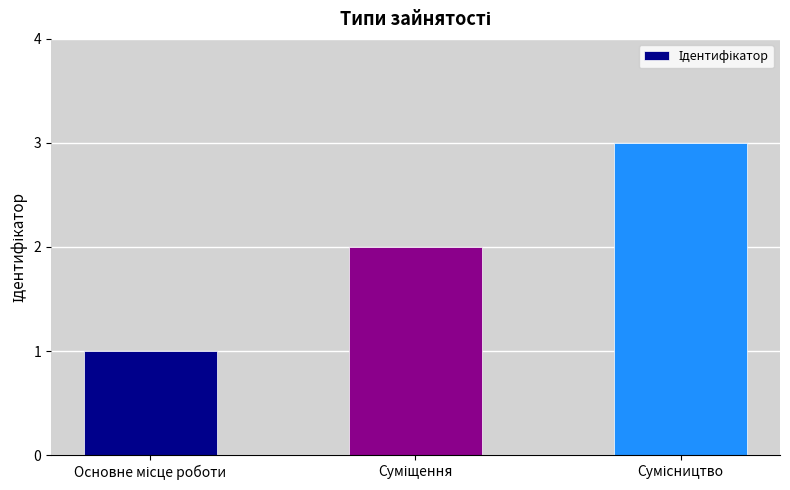

How many values are below 2?

1